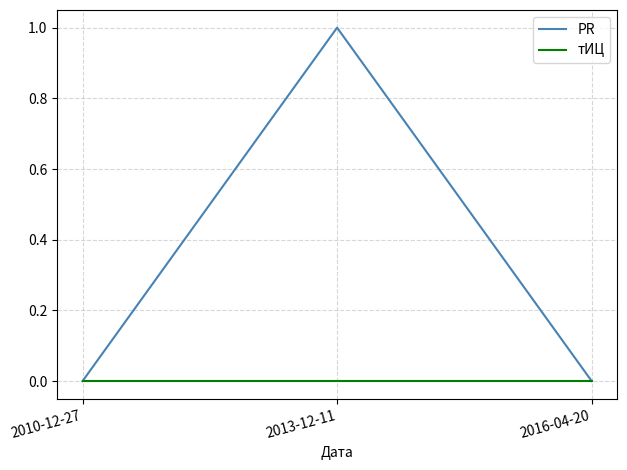

Is this an area chart (filled region under the line)?

No